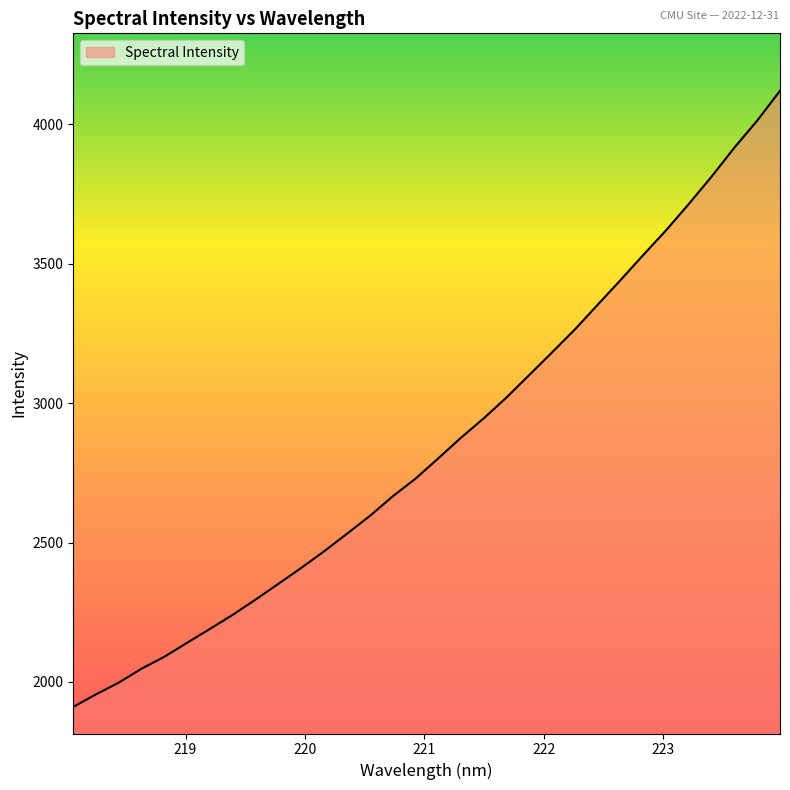

What is the greatest value displayed?

4120.0